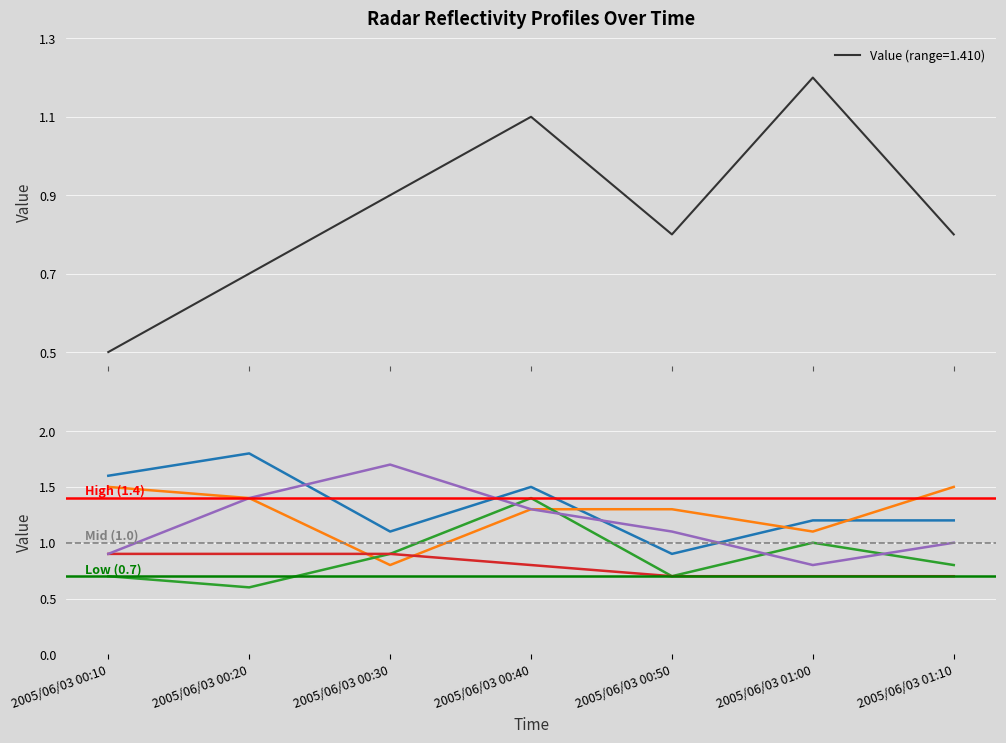

Which series has the largest range (max minus min)?

0.966